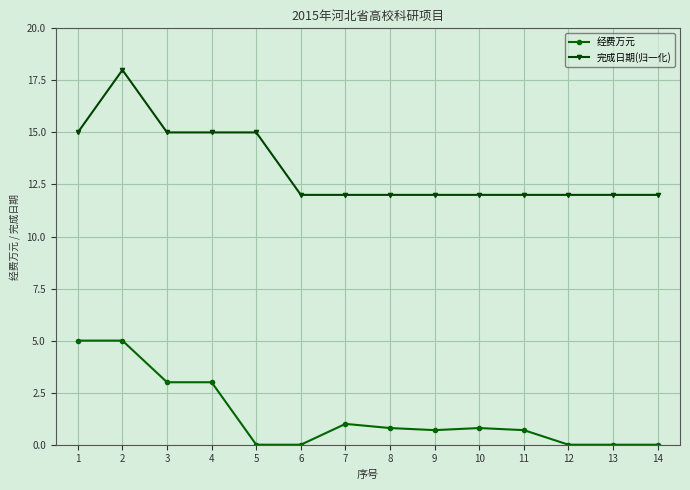

At 13, list the series in order from largest to smallest.

完成日期(归一化), 经费万元